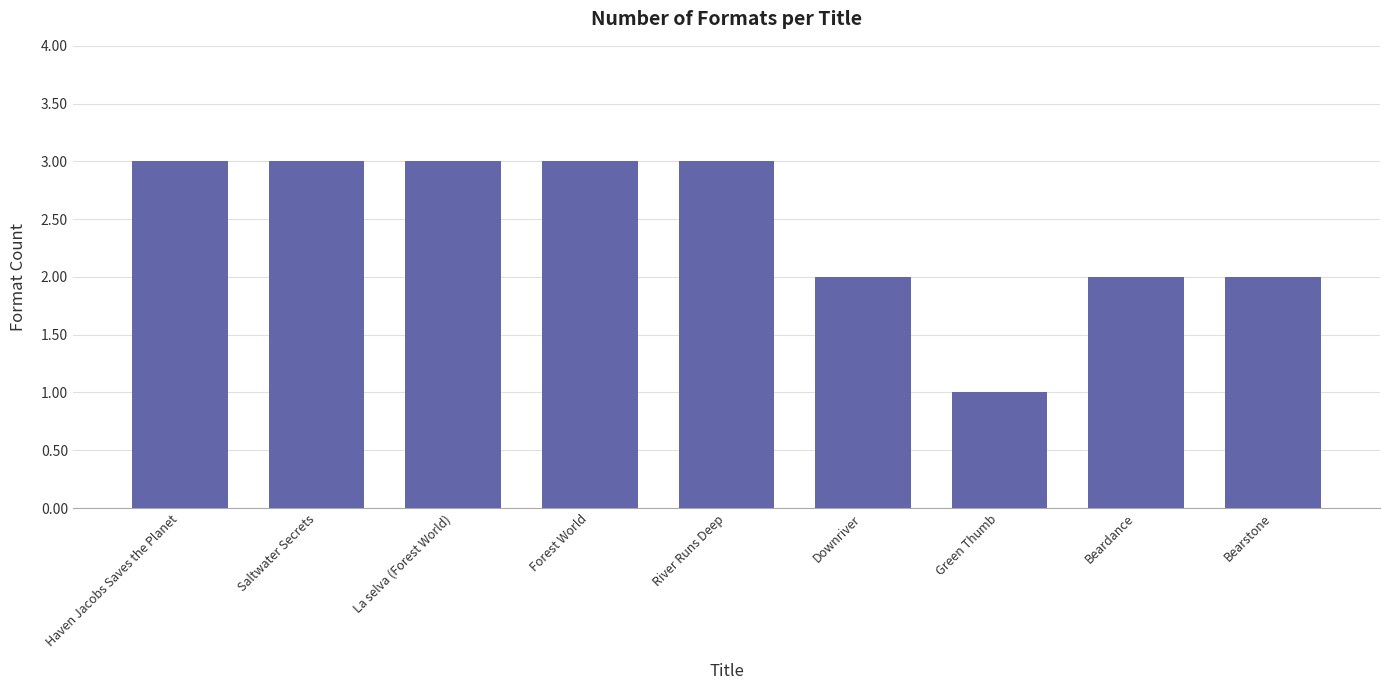

Is it true that the value at Bearstone is 1?

False